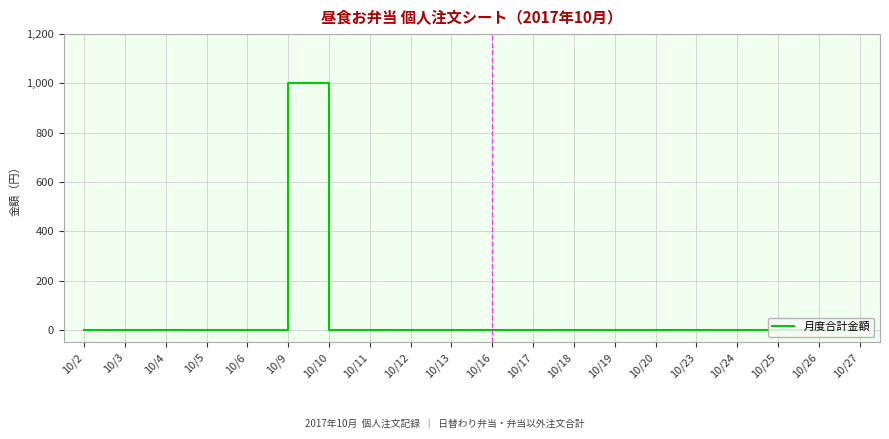

Reading right to left, list all the values displayed in this chart.

10/27=0	10/26=0	10/25=0	10/24=0	10/23=0	10/20=0	10/19=0	10/18=0	10/17=0	10/16=0	10/13=0	10/12=0	10/11=0	10/10=0	10/9=1000	10/6=0	10/5=0	10/4=0	10/3=0	10/2=0